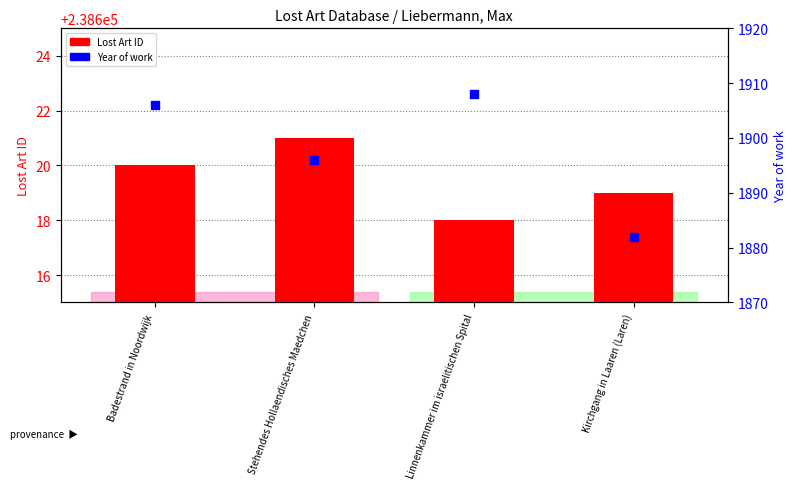

What is the total value across all series at Linnenkammer im israelitischen Spital?

240526